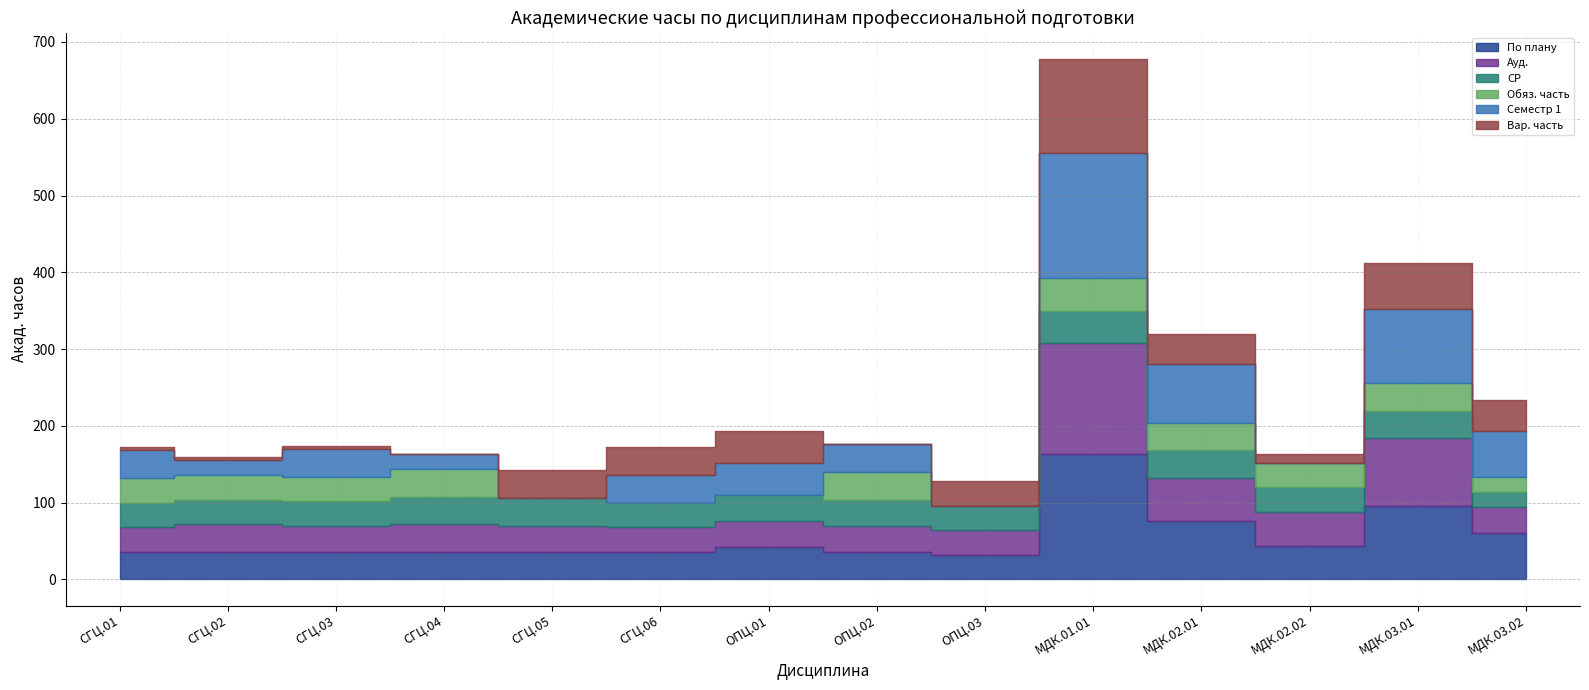

True or false: Семестр 1 has a value of 14 at ОПЦ.02.

False